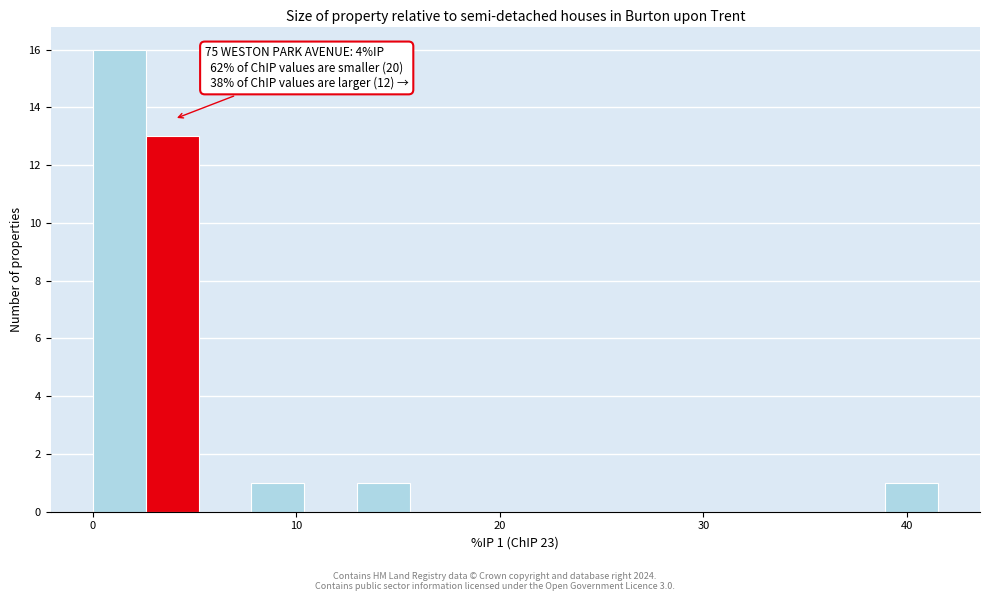

Around what value on the x-axis is the tallest bar? Give the approximate position of its centre, as read against the axis.

1